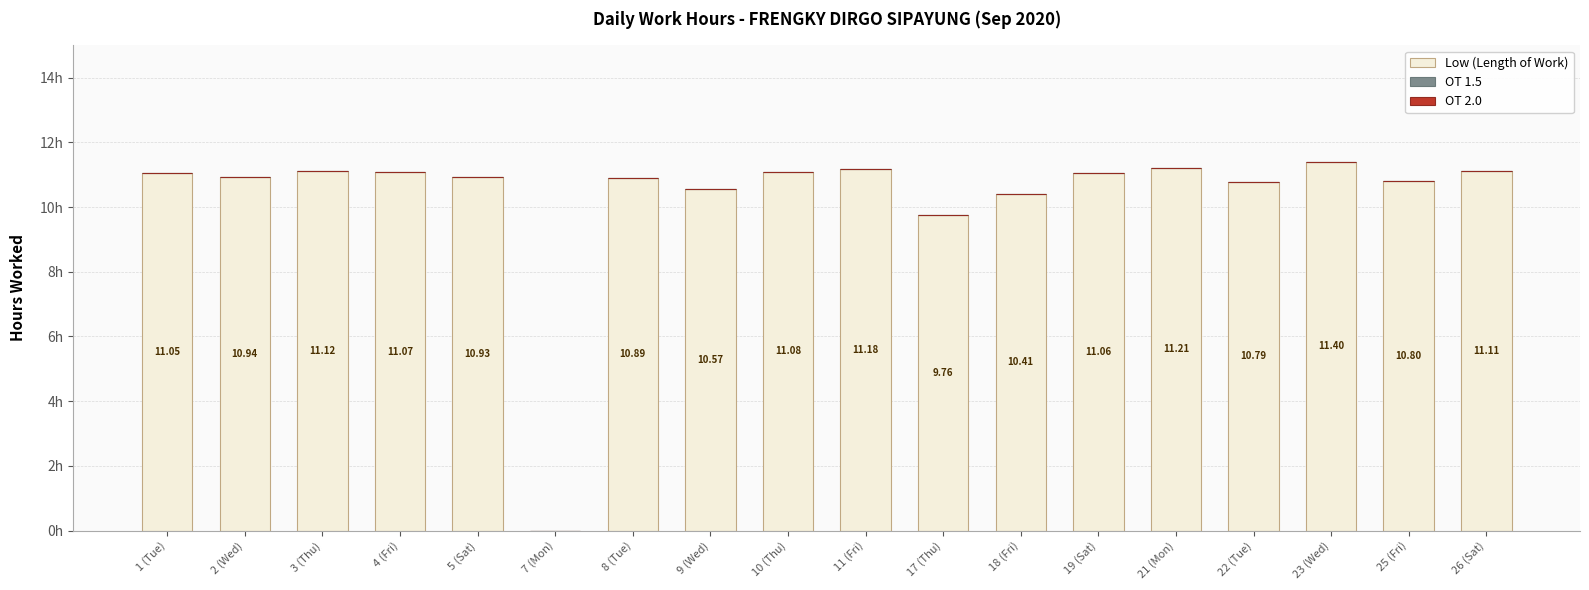

Which has a higher value, 1 (Tue) or 22 (Tue)?

1 (Tue)